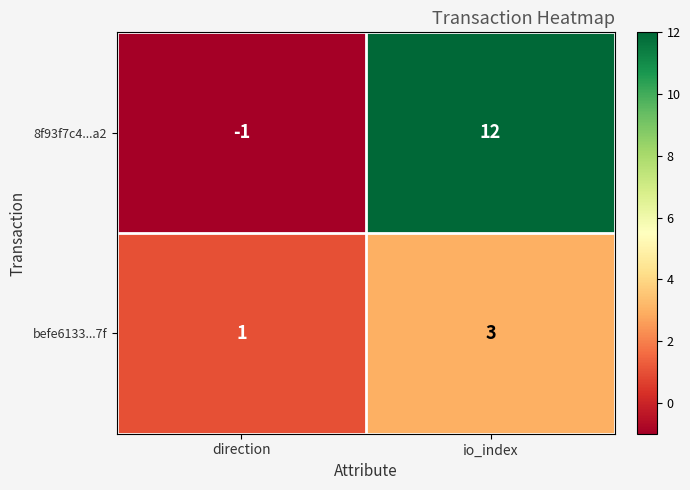

Which series changed the most between direction and io_index?

8f93f7c4...a2